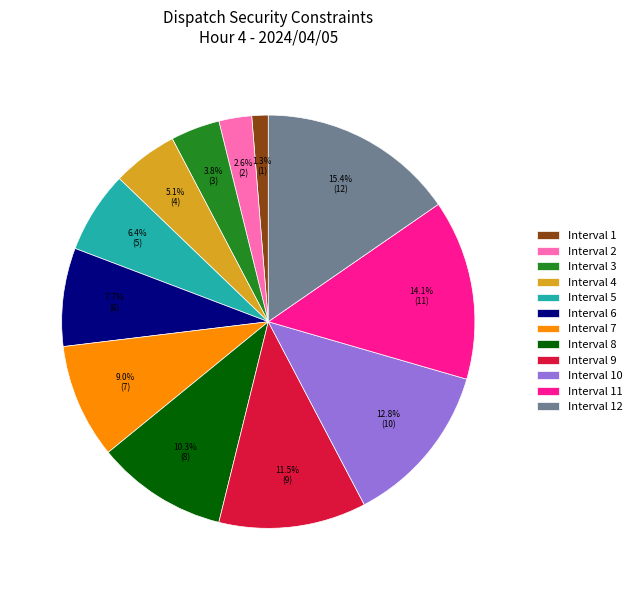

What is the largest slice in the pie chart?

Interval 12